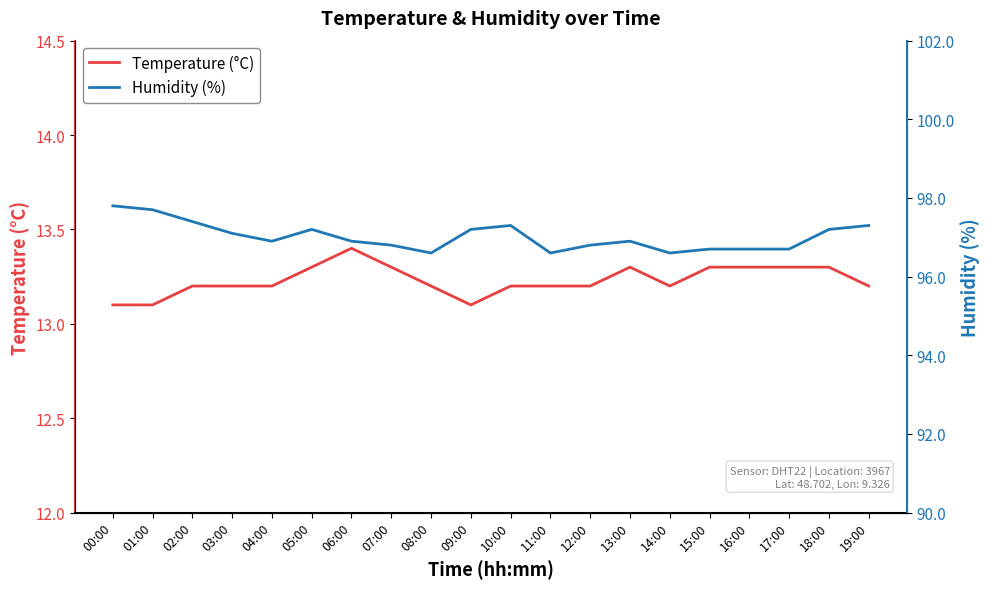

What is the value of the Temperature (°C) point at the 6th from the left?

13.3